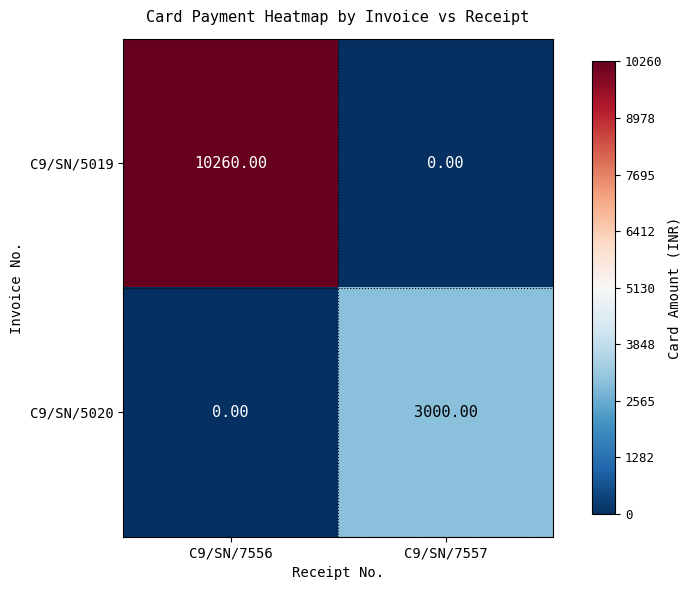

What is the difference between the maximum and minimum values in the C9/SN/5020 series?

3000